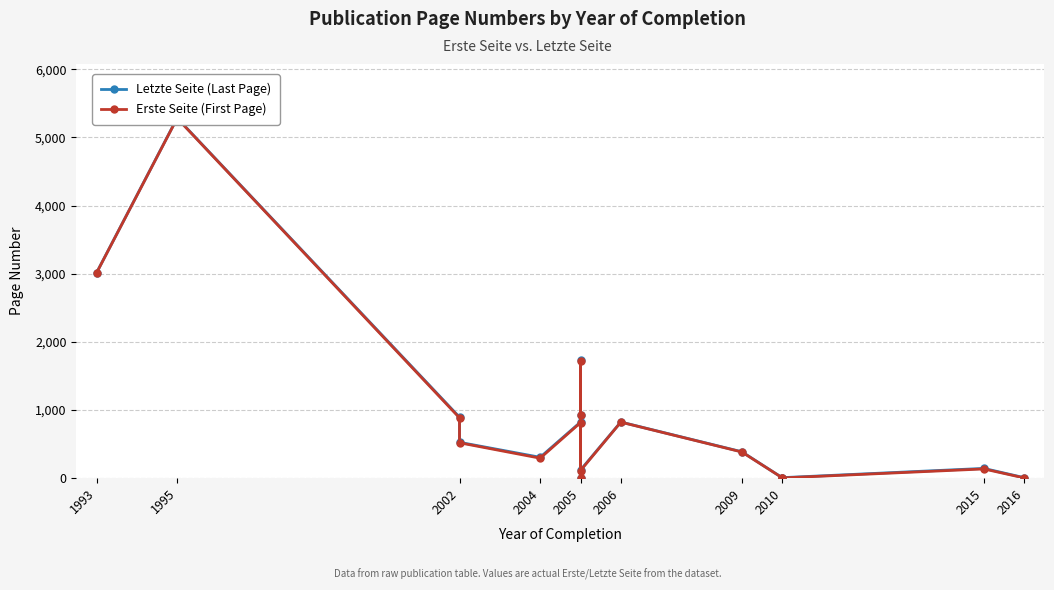

What is the difference between the second highest and second lowest values in the Erste Seite (First Page) series?

3009